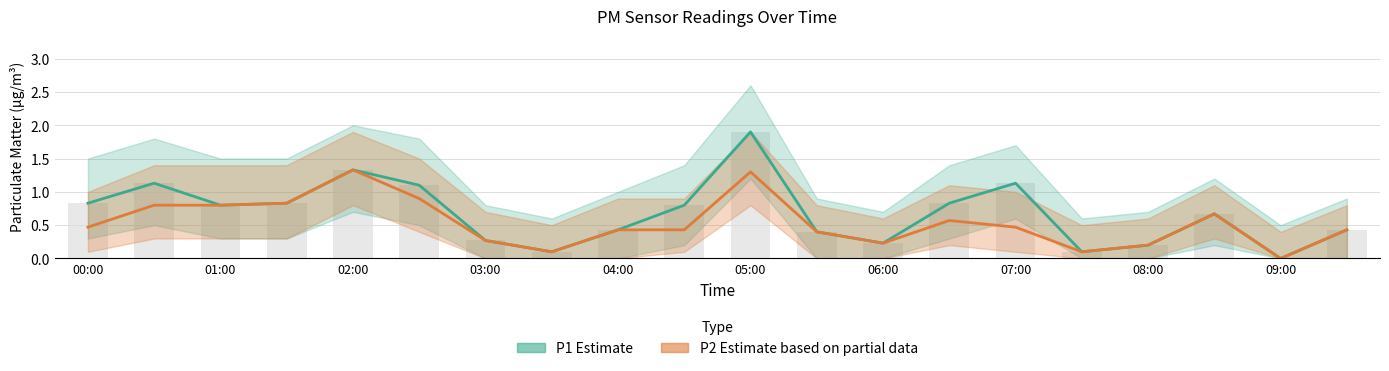

At how many categories does at least one series exceed 1?

5